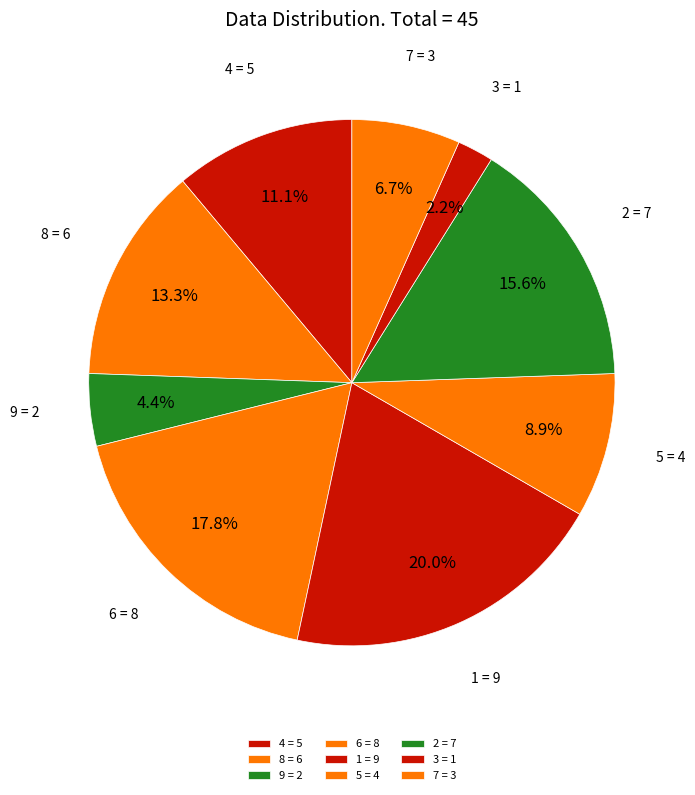

Does 9 account for over 50% of the chart?

No